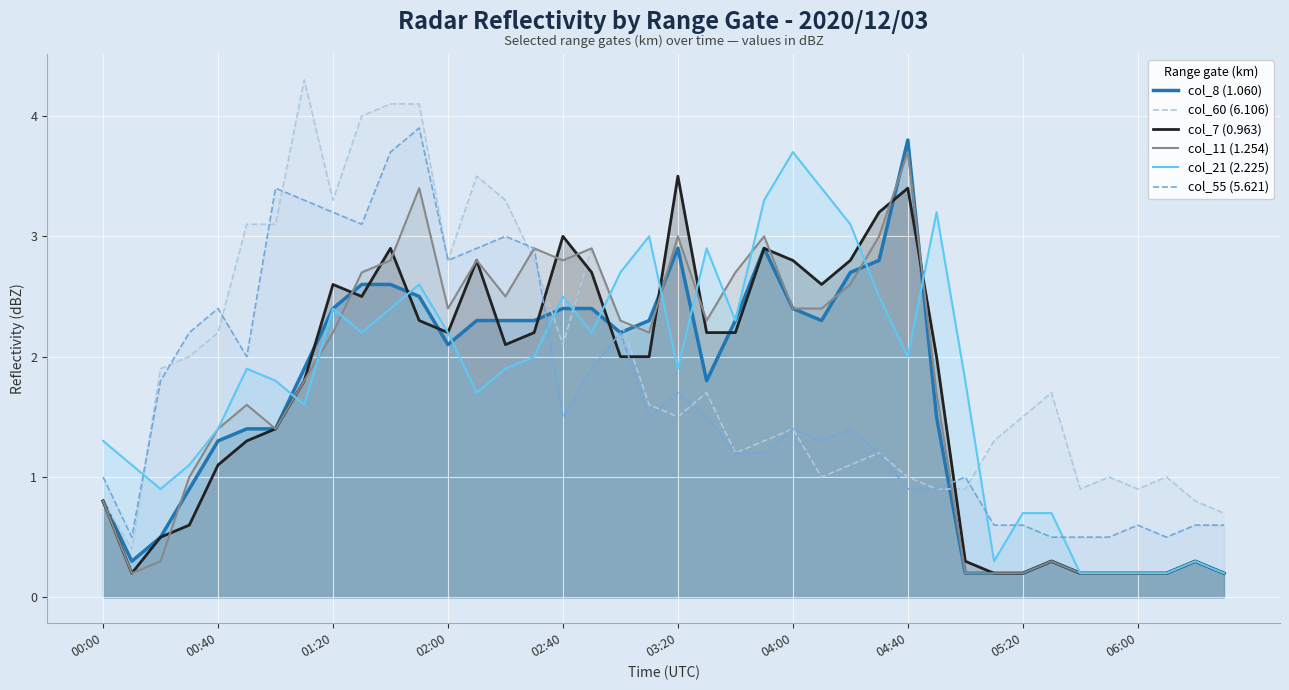

How many times do col_7 (0.963) and col_21 (2.225) cross each other?

7